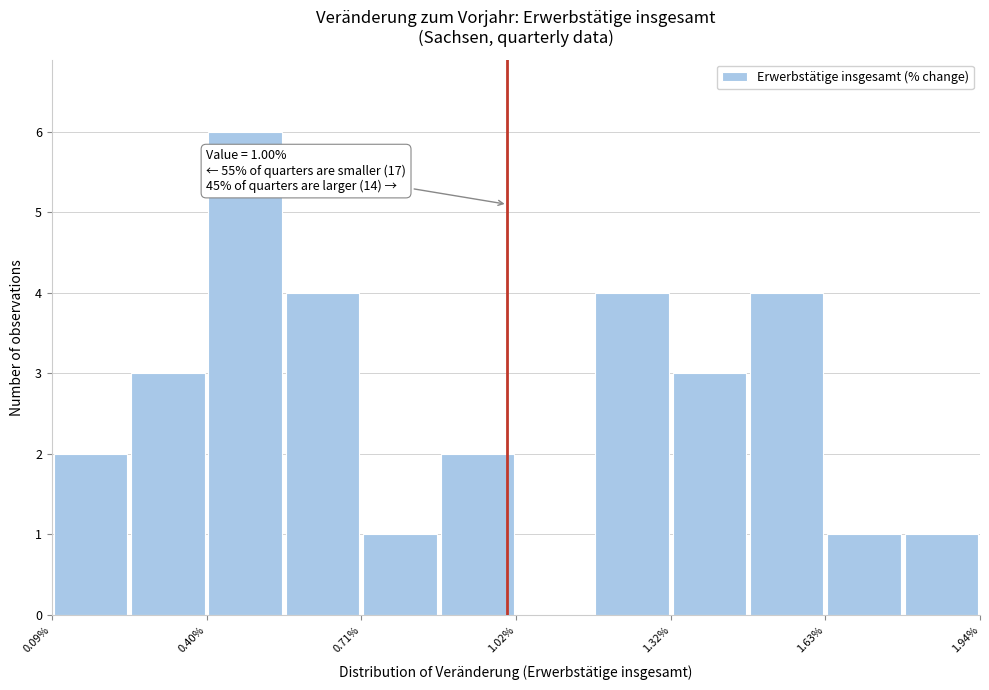

Read against the x-axis, roughly where is the centre of the tallest bar?

0.50